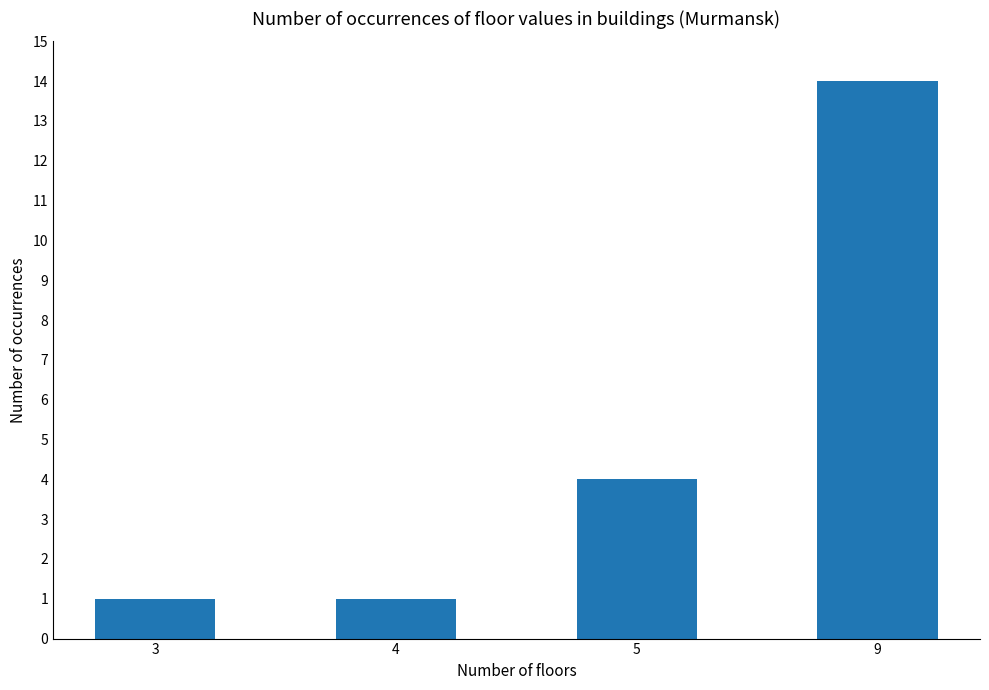

How many values are between 1 and 14?

4